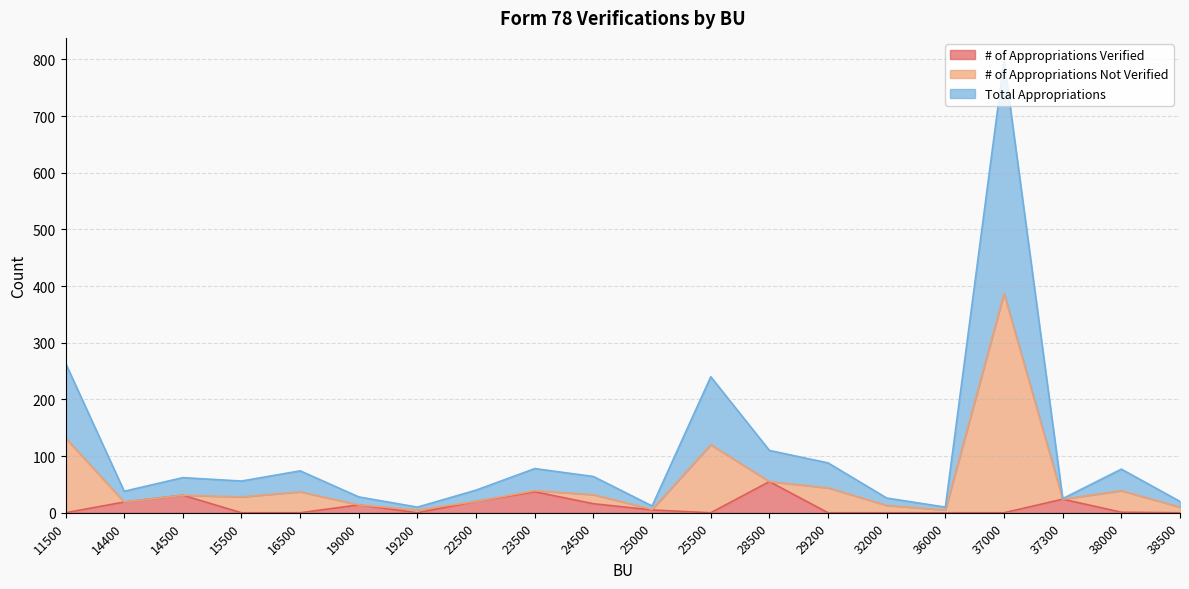

What is the maximum value for # of Appropriations Verified?

55